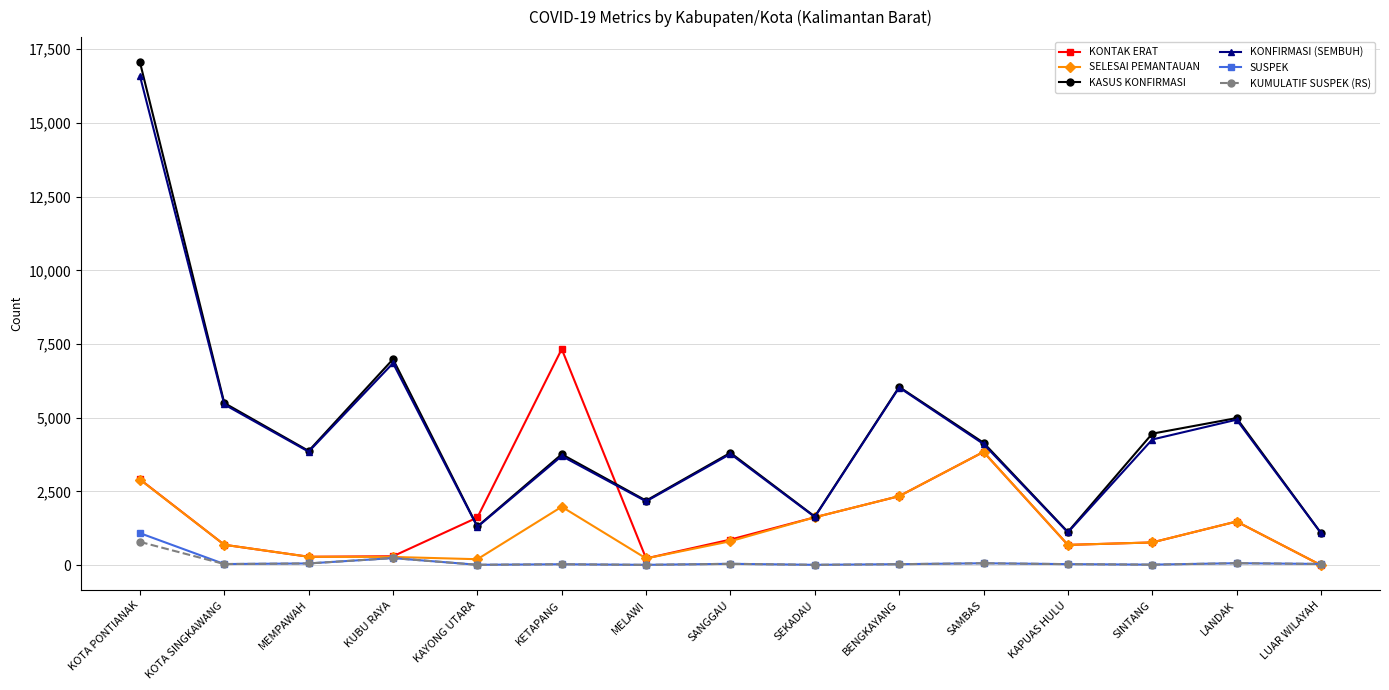

True or false: KONFIRMASI (SEMBUH) has more than 0 interior local peaks.

True